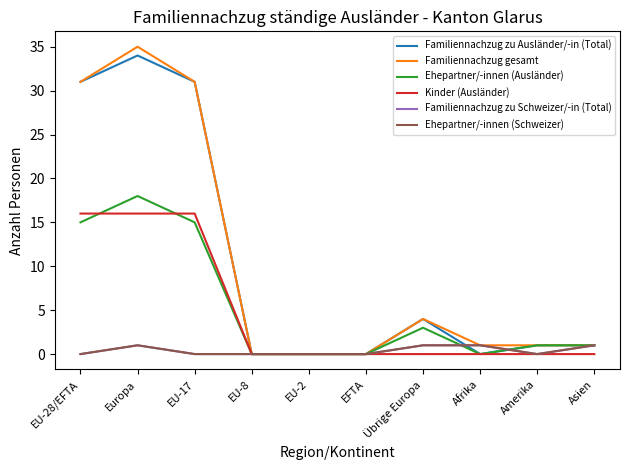

Where does the Familiennachzug zu Ausländer/-in (Total) series first go above 1?

EU-28/EFTA